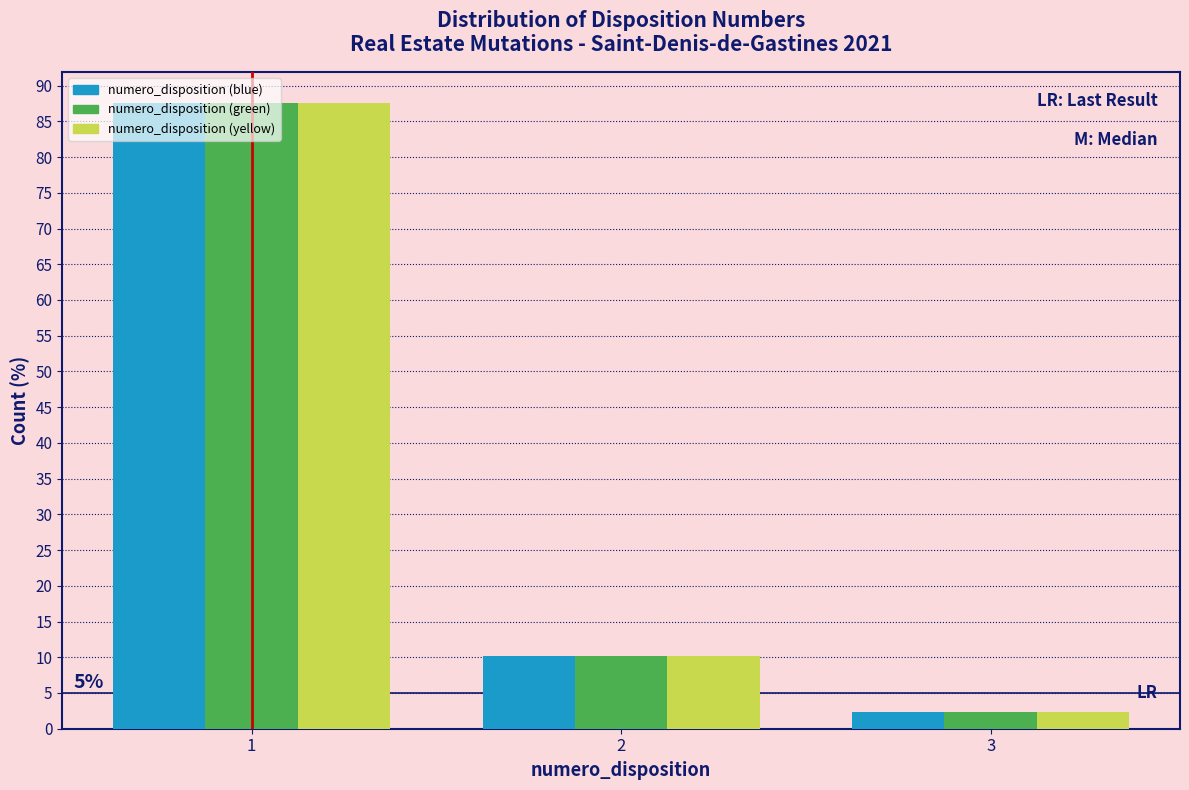

What is the sum of the numero_disposition (green) values at 1 and 2?

97.7